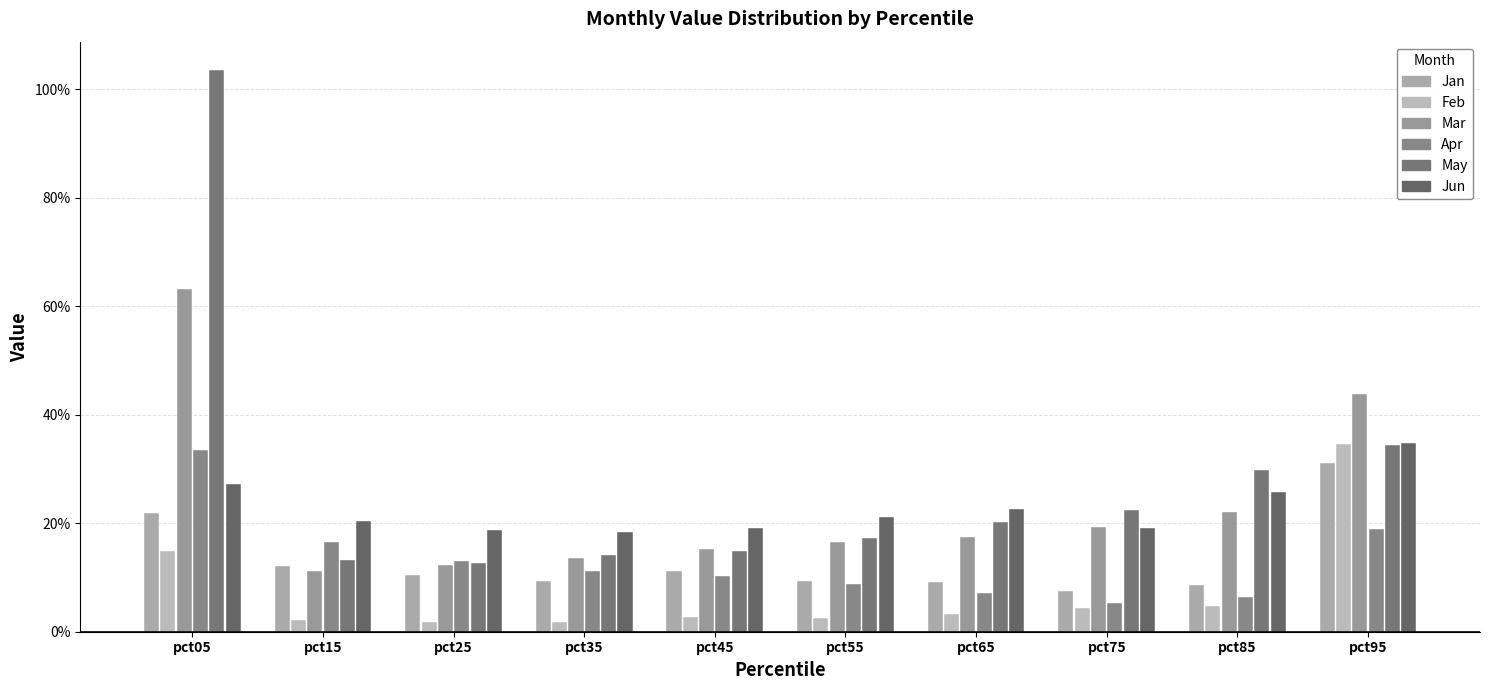

Reading left to right, what are all the values shown in this chart?

Jan (positive): 0.2	0.1	0.1	0.1	0.1	0.1	0.1	0.1	0.1	0.3
Feb (positive): 0.1	0.0	0.0	0.0	0.0	0.0	0.0	0.0	0.0	0.3
Mar (positive): 0.6	0.1	0.1	0.1	0.2	0.2	0.2	0.2	0.2	0.4
Apr (positive): 0.3	0.2	0.1	0.1	0.1	0.1	0.1	0.1	0.1	0.2
May (positive): 1.0	0.1	0.1	0.1	0.1	0.2	0.2	0.2	0.3	0.3
Jun (positive): 0.3	0.2	0.2	0.2	0.2	0.2	0.2	0.2	0.3	0.3